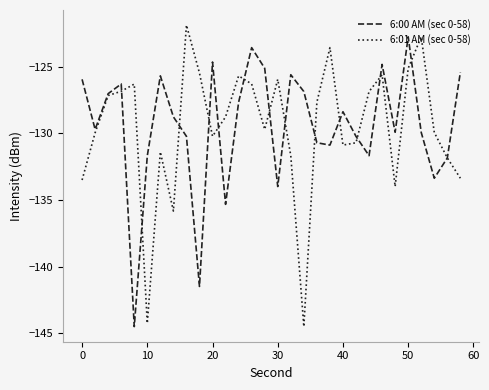

In 6:00 AM (sec 0-58), how many points are lower than both neighbors (excluding endpoints)?

9